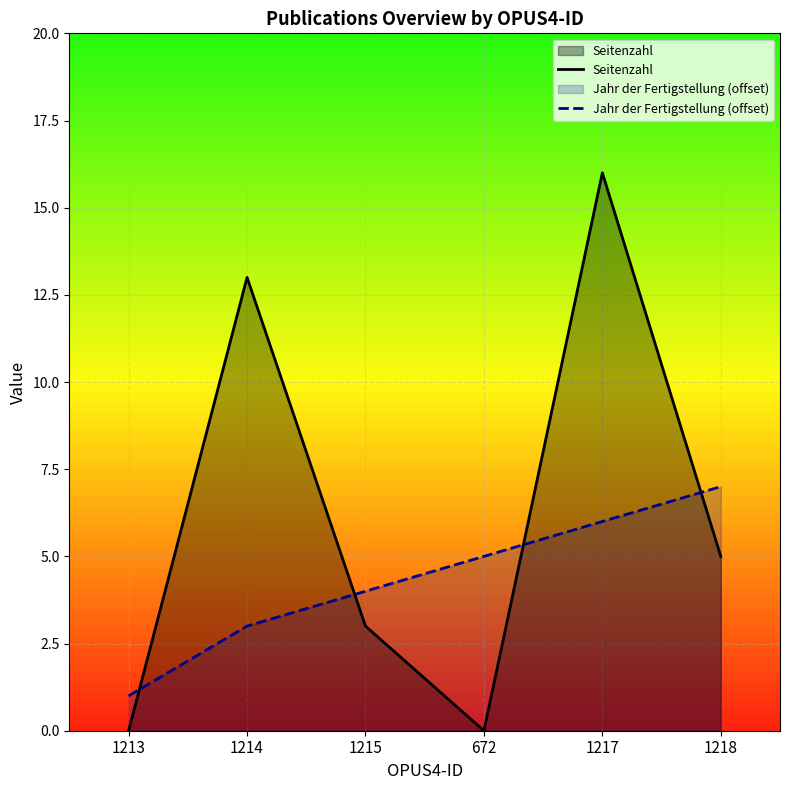

How many values in the Jahr der Fertigstellung (offset) series exceed 5?

2